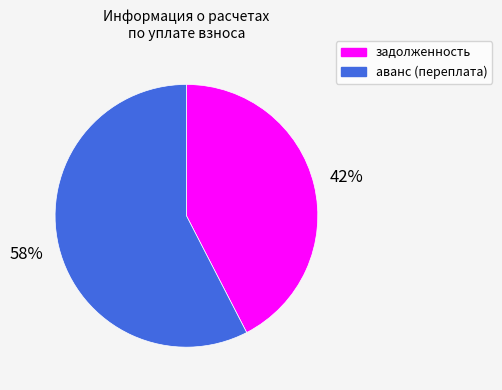

Is it true that аванс (переплата) is 58% of the pie?

True